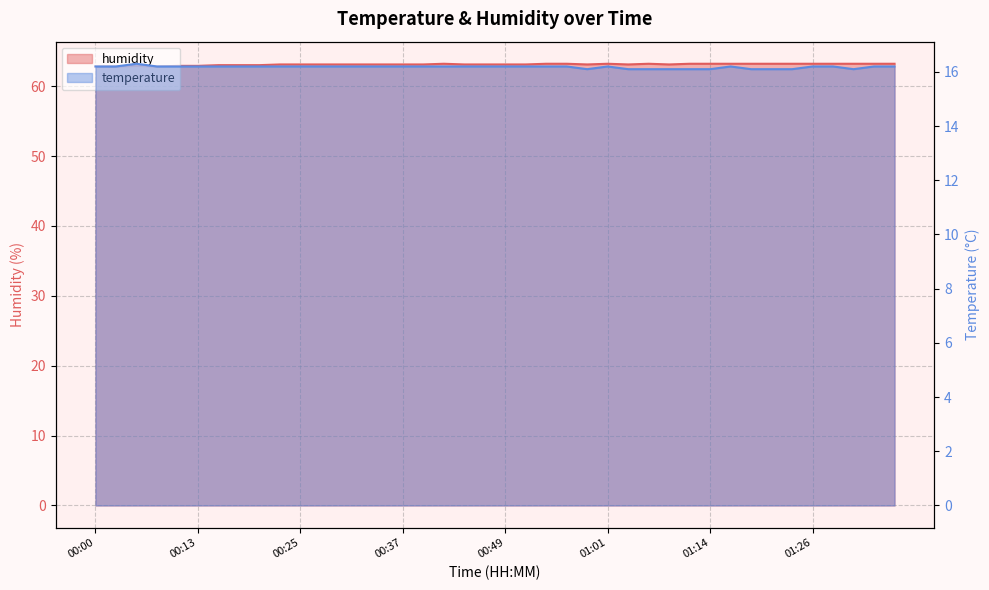

What is the value of the humidity point at the 21st from the left?

63.1